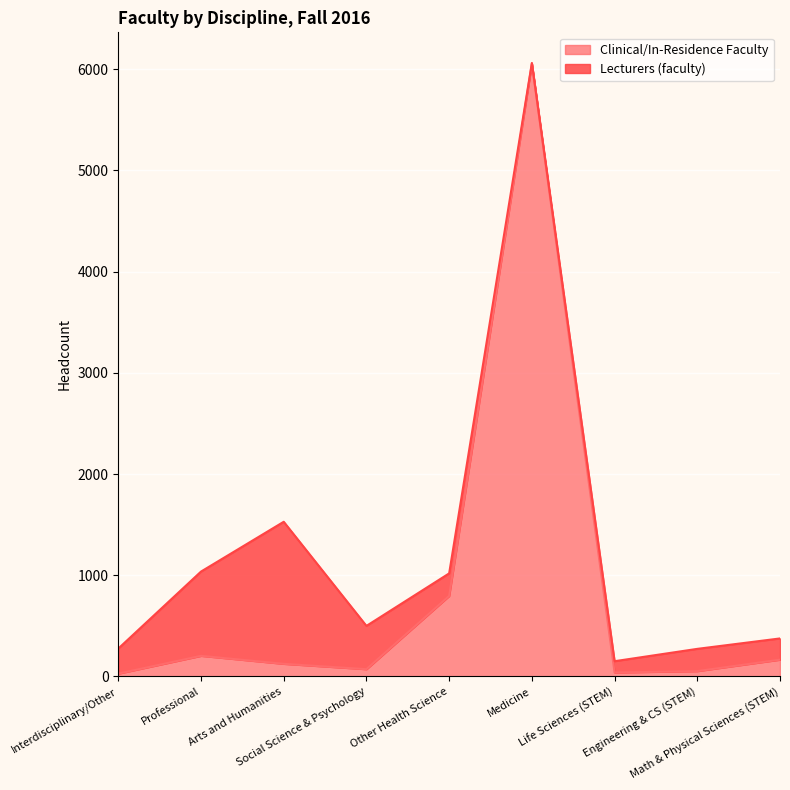

True or false: the data shows 529 at Other Health Science.

False